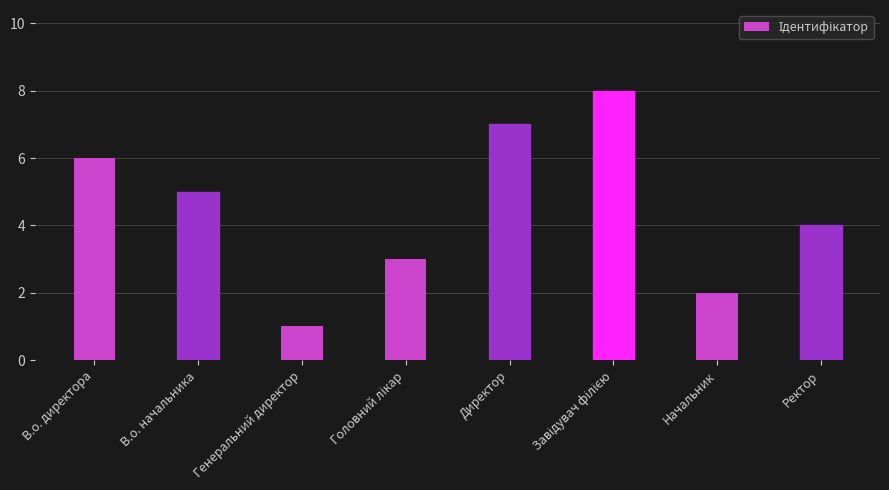

Where is the data nearest to the value 4?

Ректор